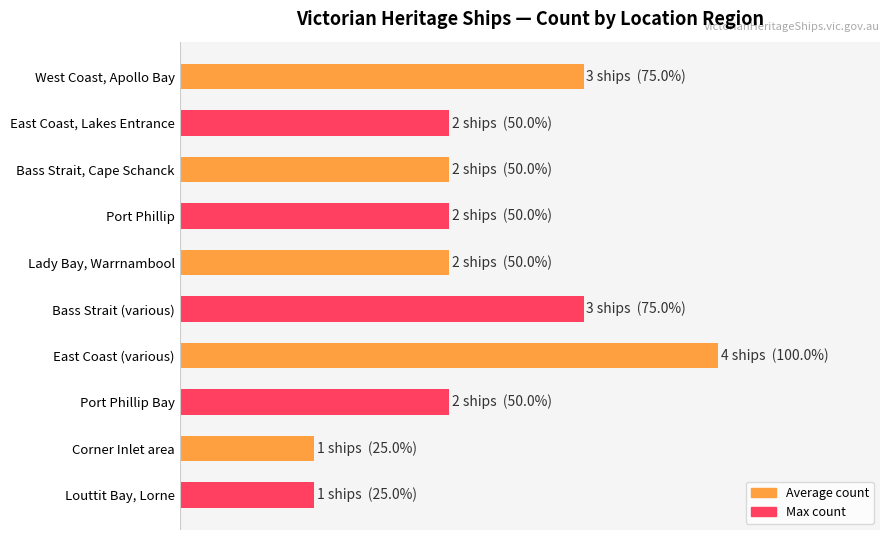

What is the sum of the values at Louttit Bay, Lorne and East Coast, Lakes Entrance?

3